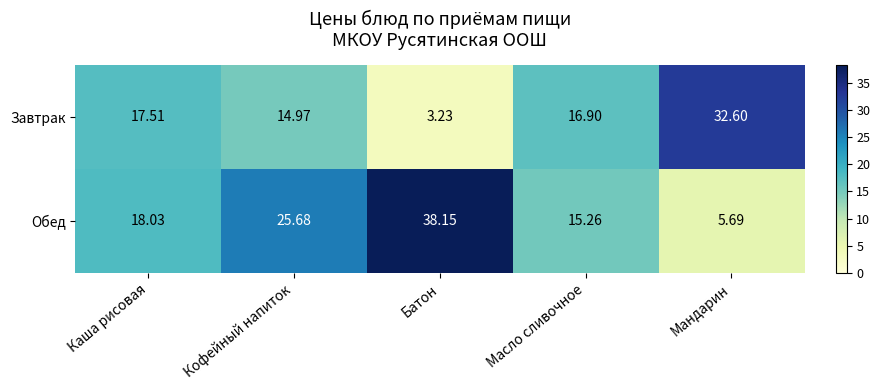

Rank the series at Батон from lowest to highest value.

Завтрак, Обед